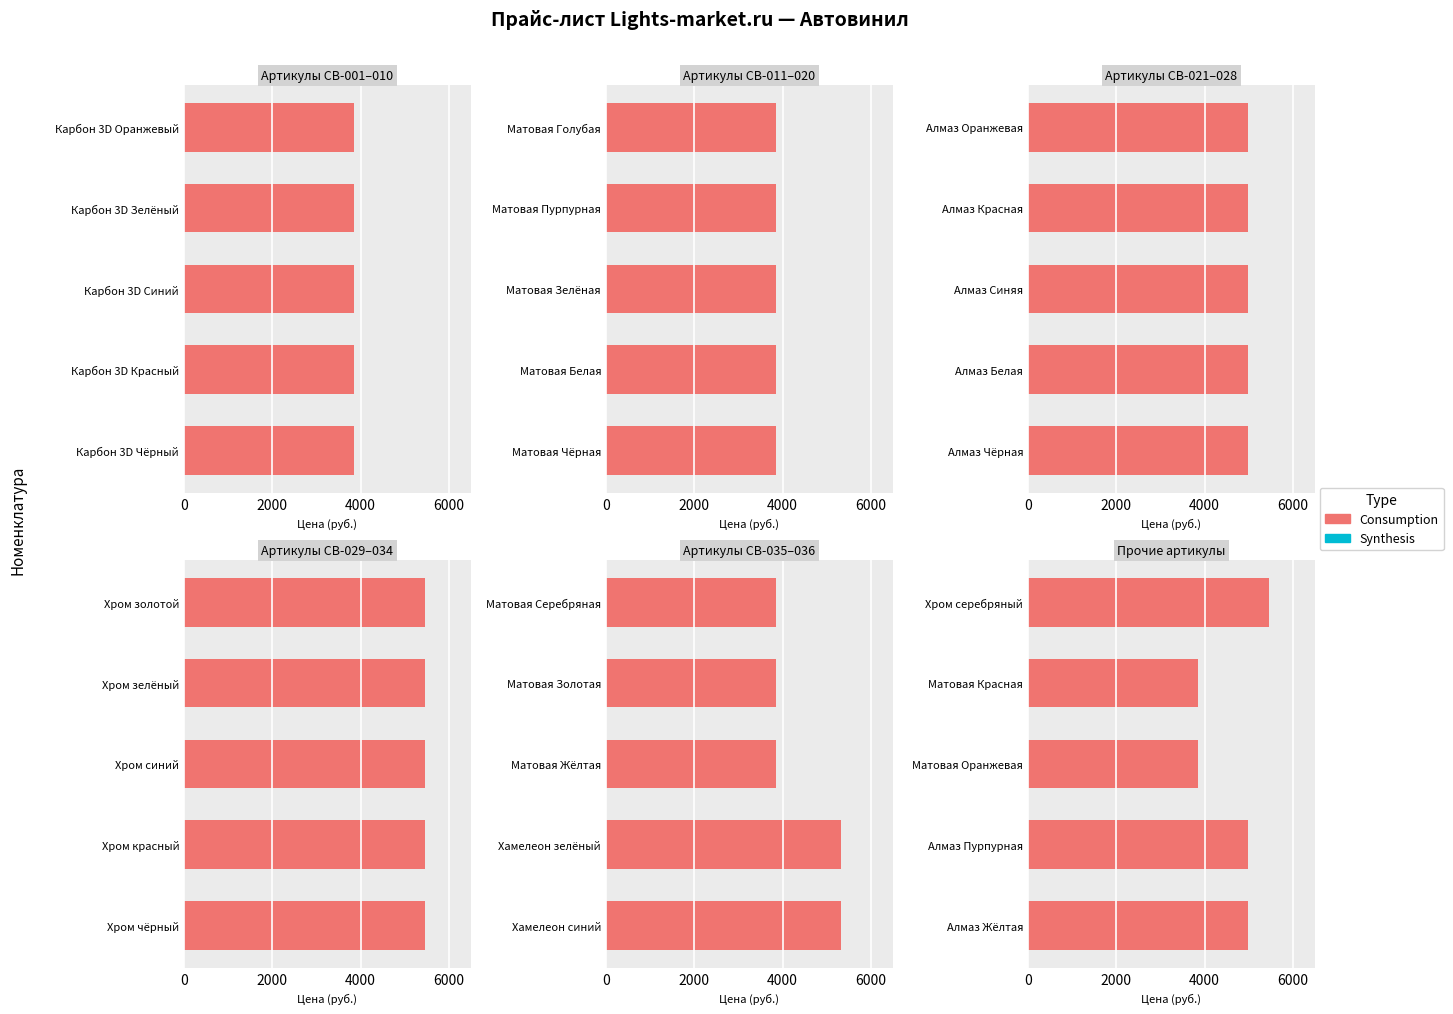

Which series changed the most between 2000 and 4000?

Consumption